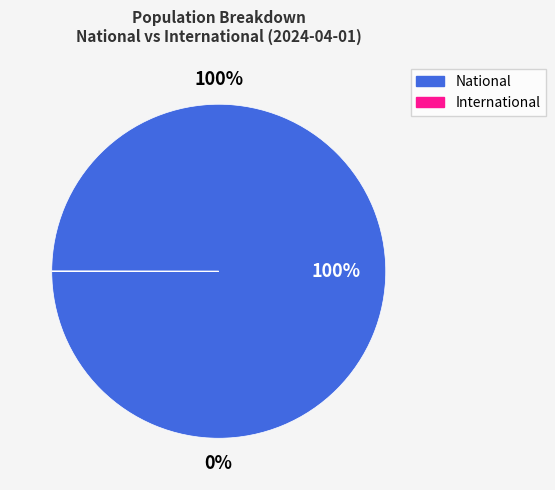

Does National account for over 50% of the chart?

Yes